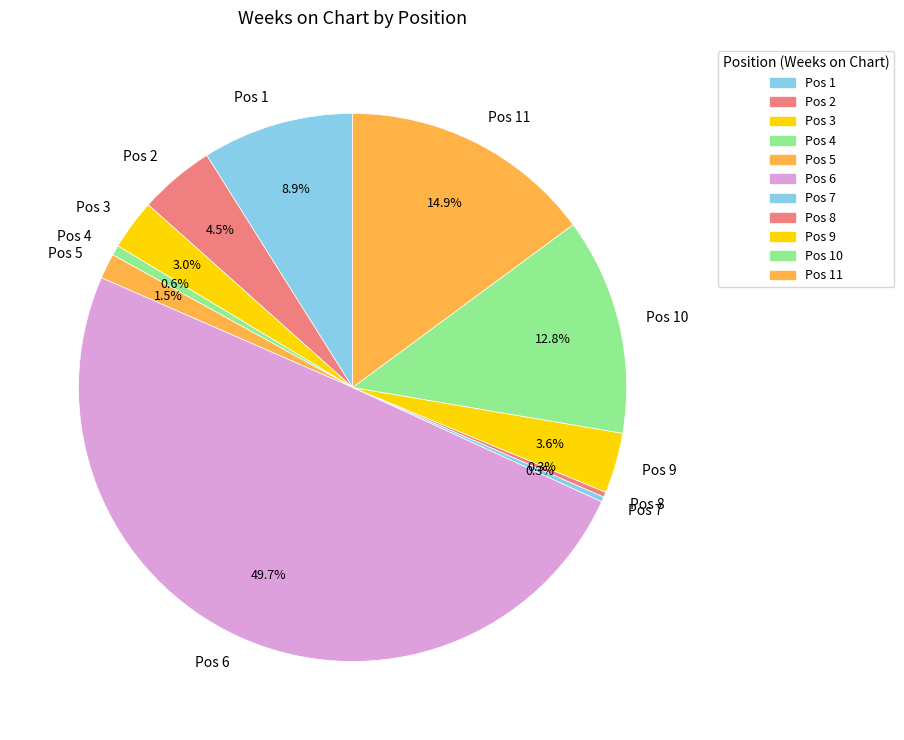

Which has a higher value, Pos 4 or Pos 10?

Pos 10